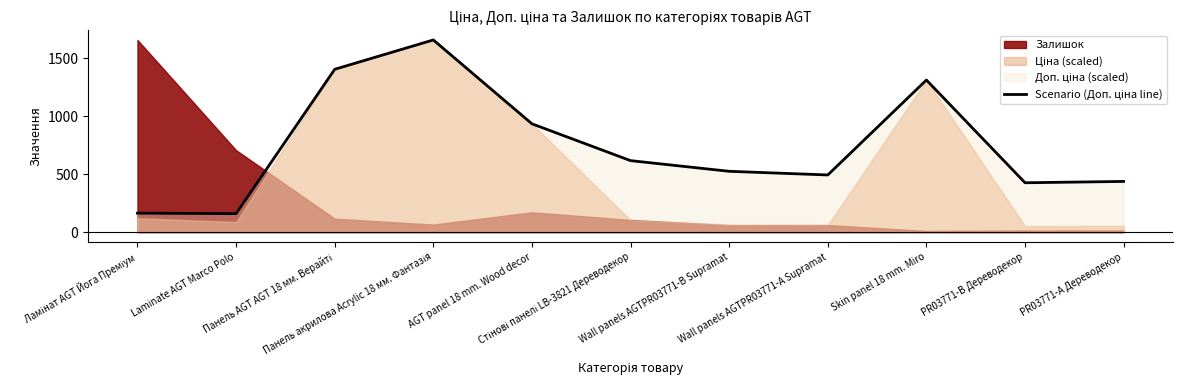

Read the value at Wall panels AGTPR03771-А Supramat.

494.1